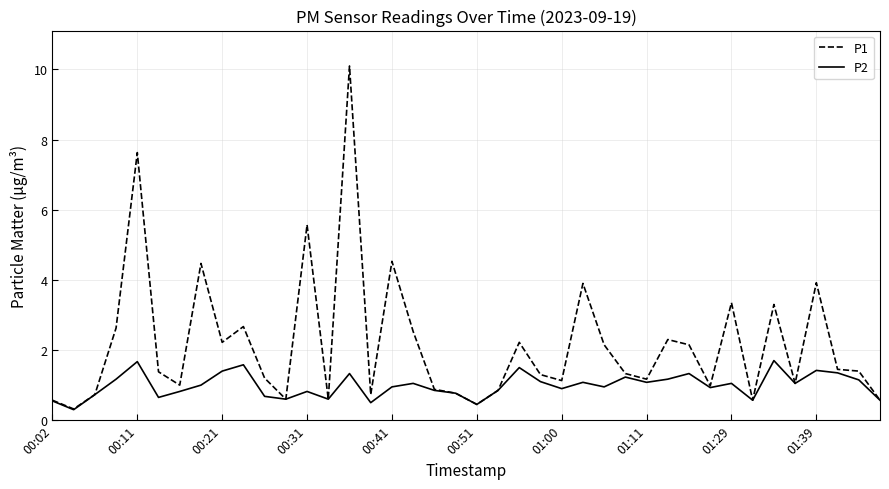

Rank the series by their maximum value, from highest to lowest.

P1, P2